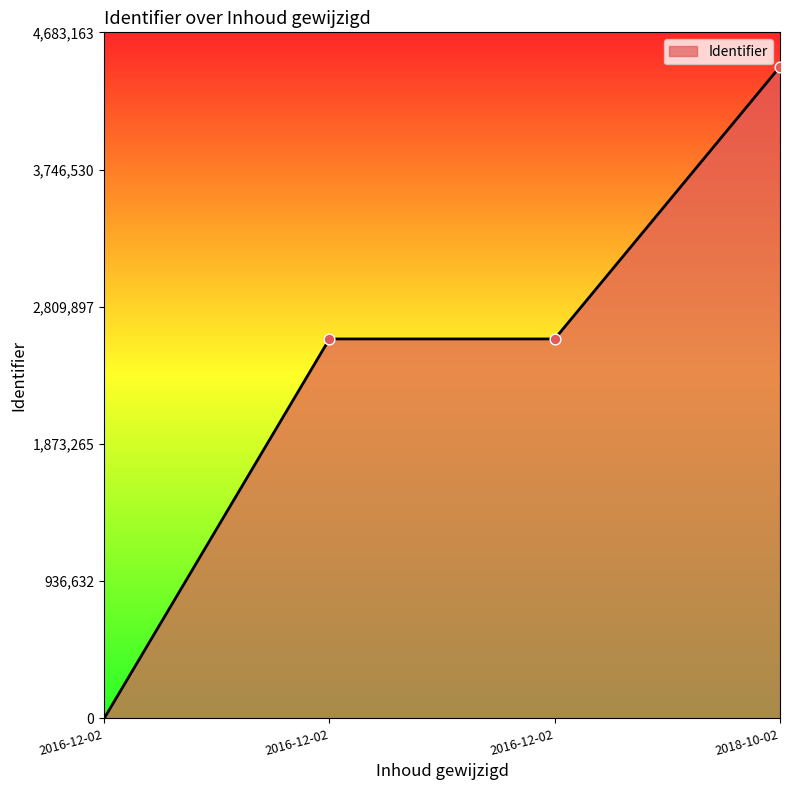

Does the chart have visible grid lines?

No